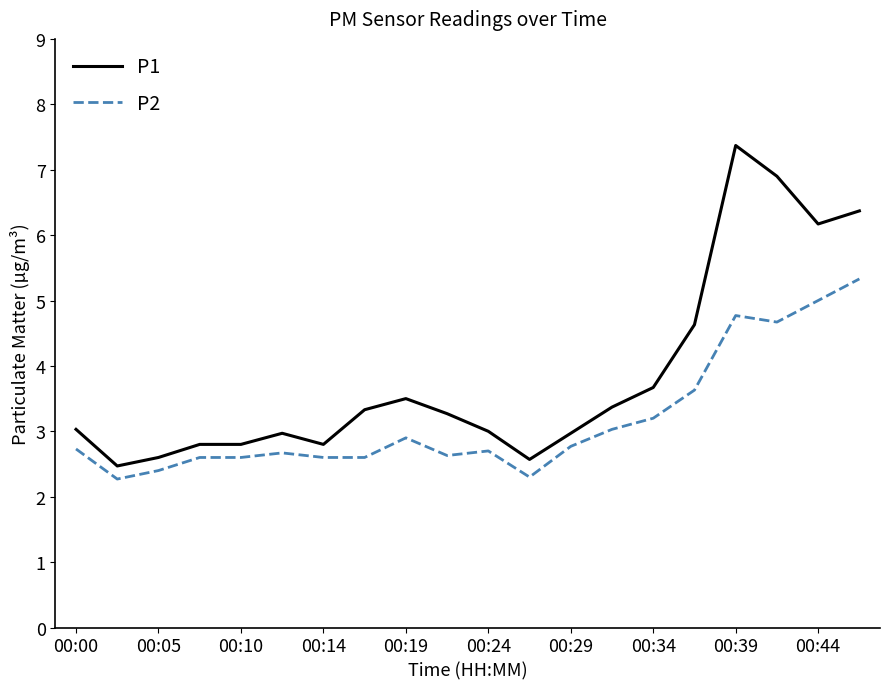

True or false: P1 and P2 intersect in this chart.

False